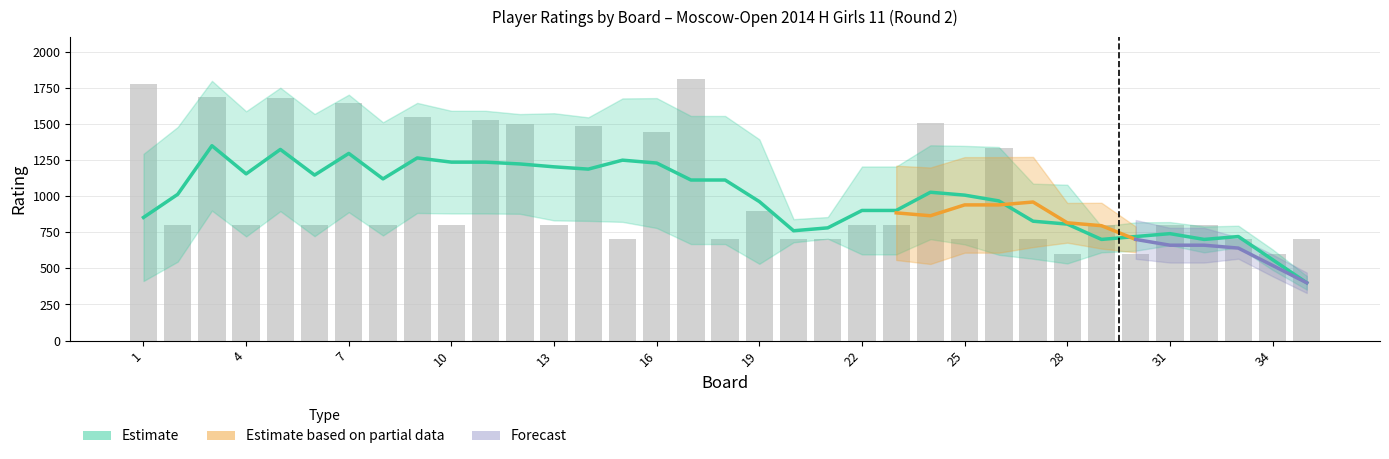

The value at 18 is 327. True or false?

False